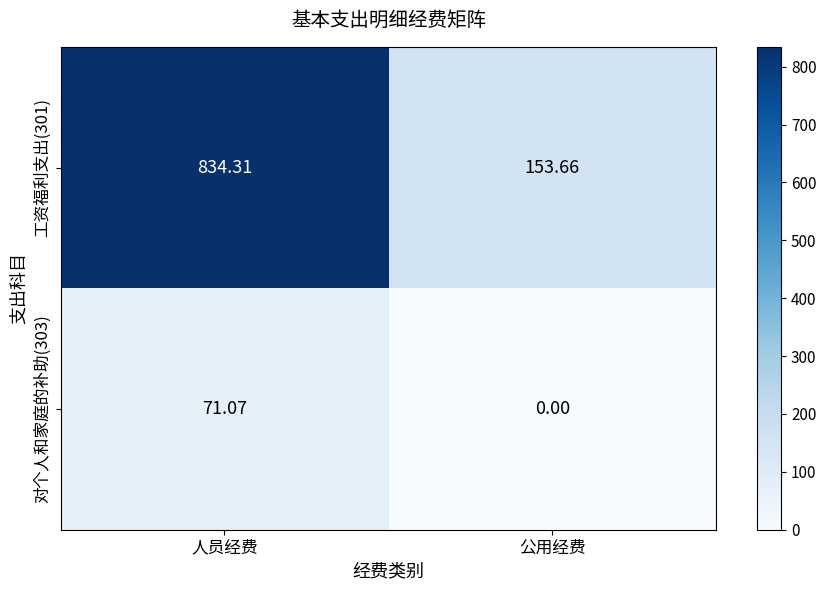

At which category is the sum across all series the highest?

人员经费